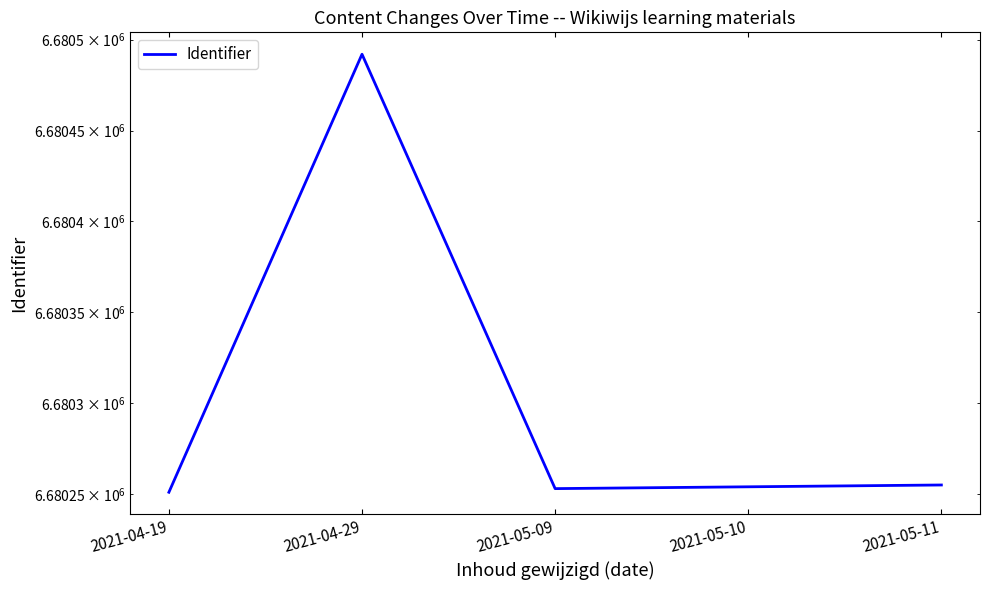

What is the value of the 1st point from the left?

6680251